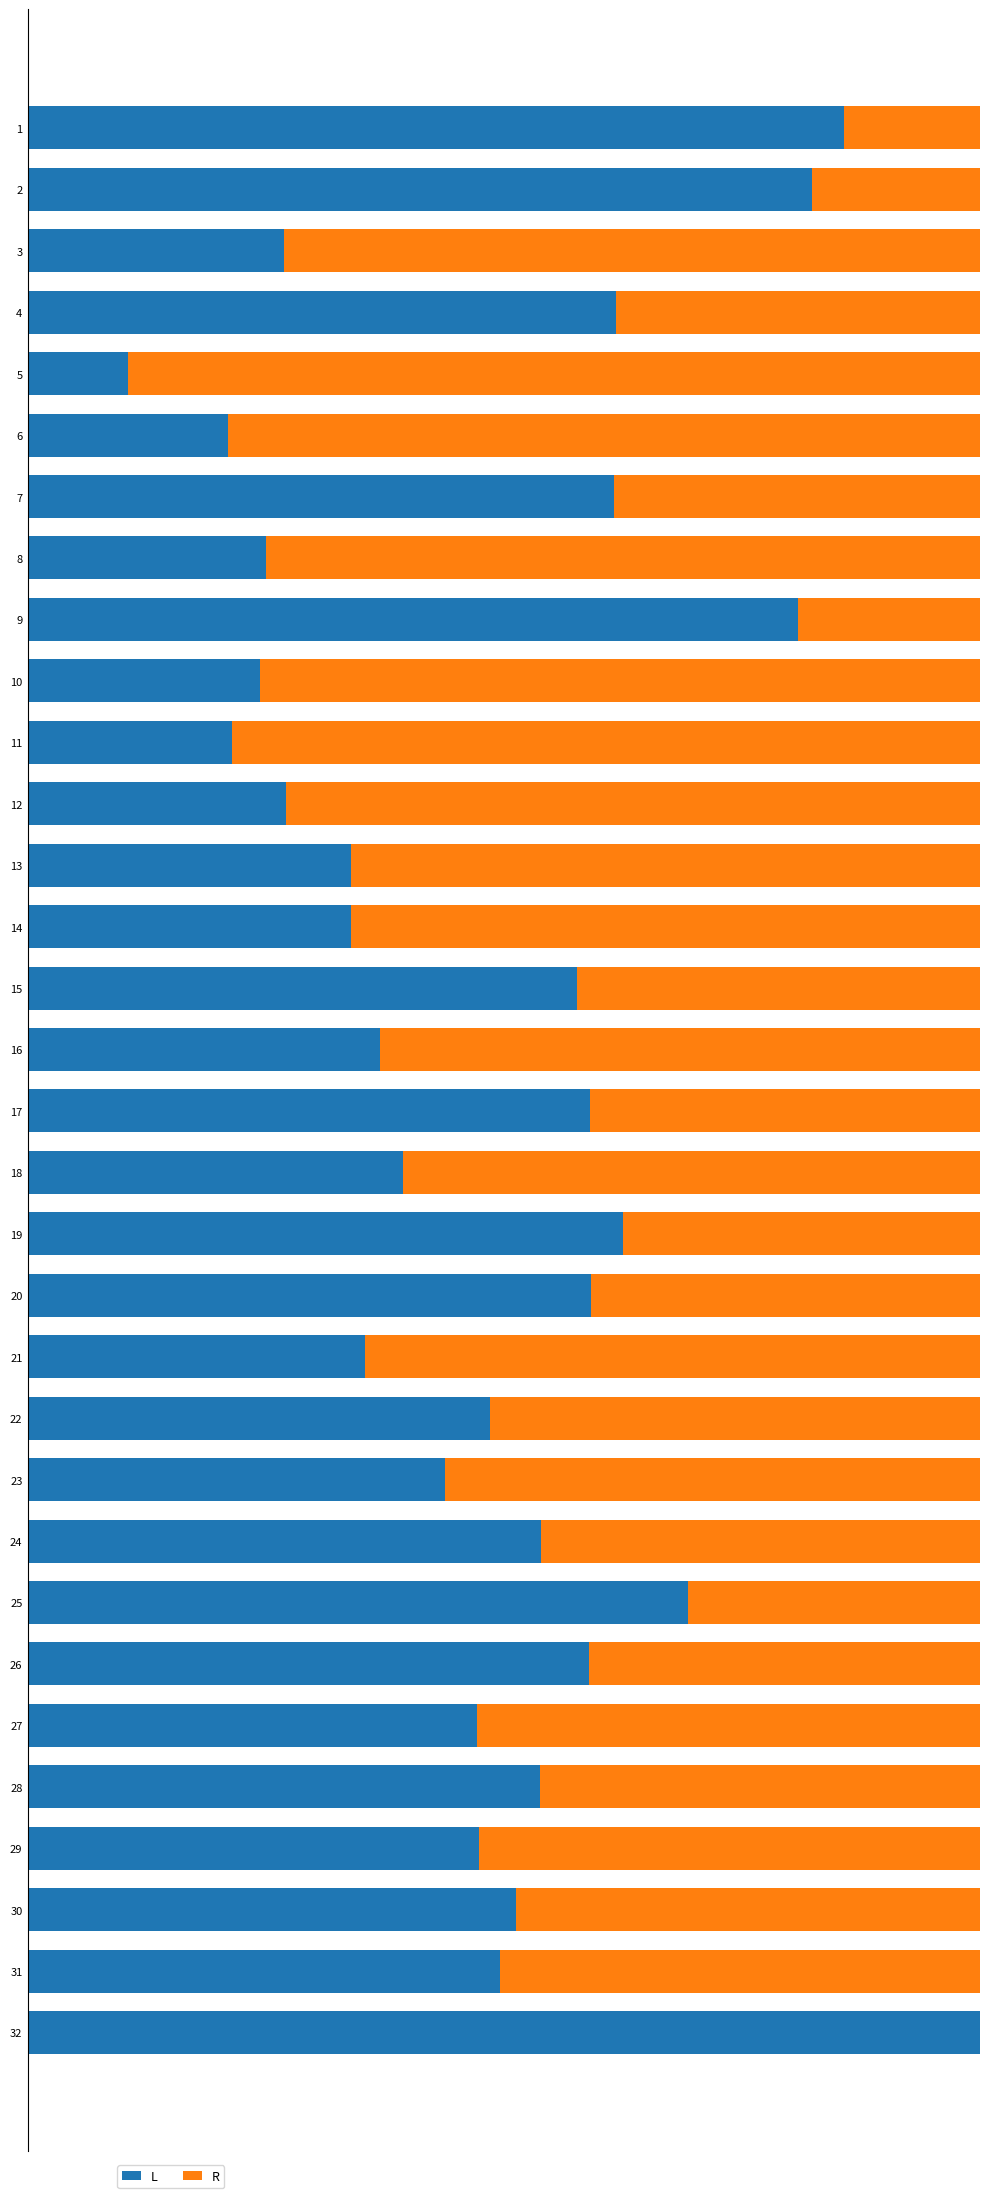

What is the value of the R bar at the 7th from the left?

38.5